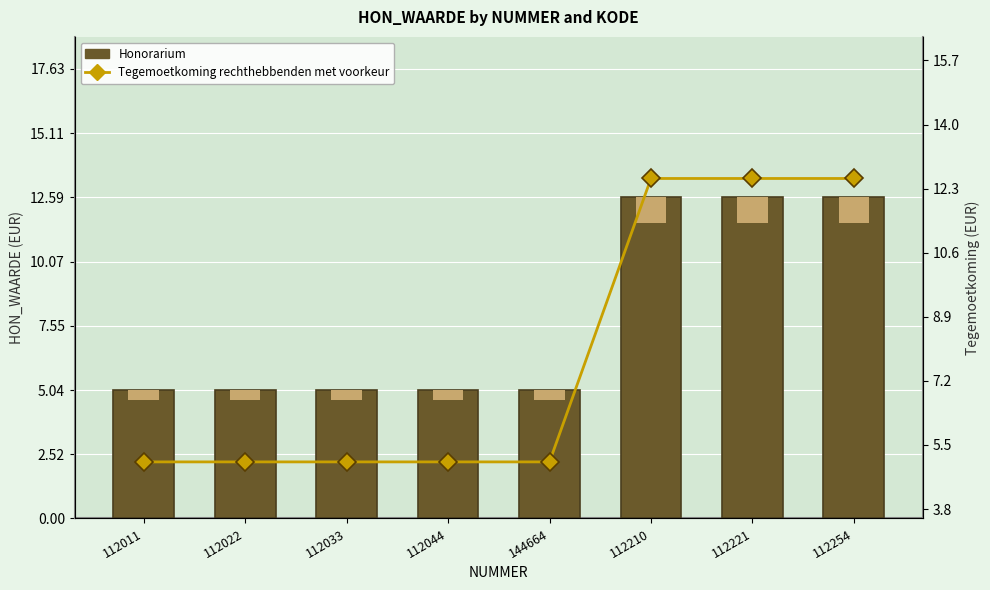

True or false: Honorarium has a value of 2.5 at 112011.

False